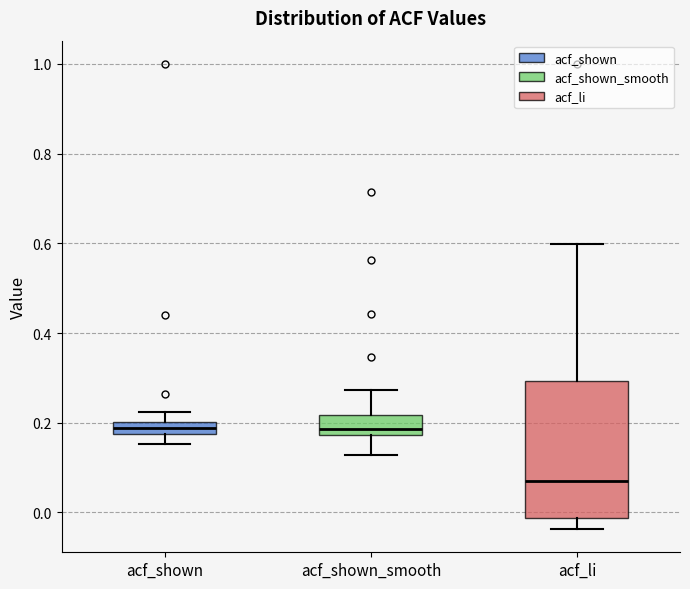

Where does the upper whisker of the box for acf_shown end on the y-axis? The values are not printed on the chart, so give them approximately, as read against the axis.

0.22